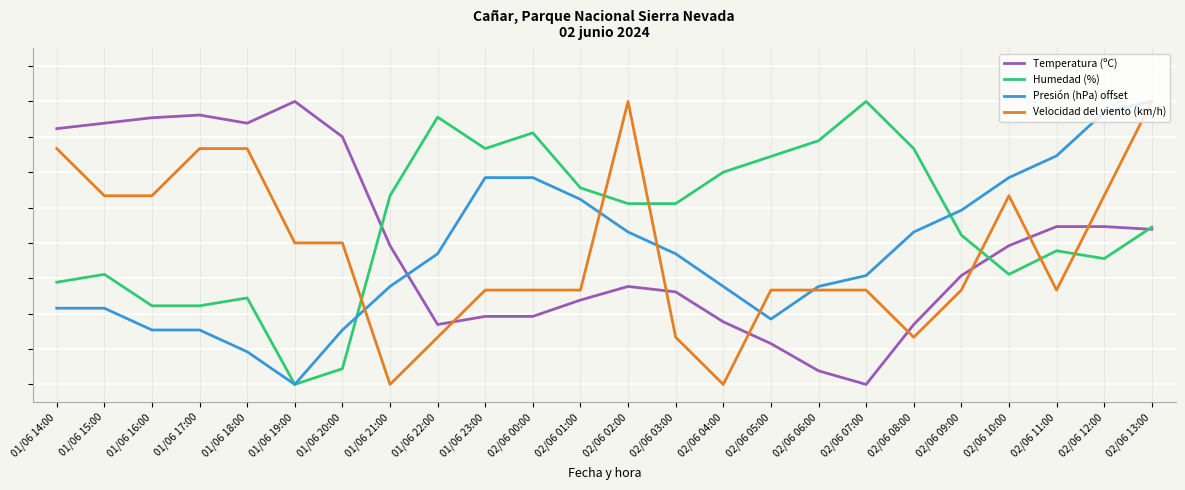

Reading left to right, what are all the values shown in this chart?

Temperatura (ºC): 01/06 14:00=7.2	01/06 15:00=7.4	01/06 16:00=7.5	01/06 17:00=7.6	01/06 18:00=7.4	01/06 19:00=8.0	01/06 20:00=7.0	01/06 21:00=3.9	01/06 22:00=1.7	01/06 23:00=1.9	02/06 00:00=1.9	02/06 01:00=2.4	02/06 02:00=2.8	02/06 03:00=2.6	02/06 04:00=1.8	02/06 05:00=1.2	02/06 06:00=0.4	02/06 07:00=0.0	02/06 08:00=1.7	02/06 09:00=3.1	02/06 10:00=3.9	02/06 11:00=4.5	02/06 12:00=4.5	02/06 13:00=4.4
Humedad (%): 01/06 14:00=2.9	01/06 15:00=3.1	01/06 16:00=2.2	01/06 17:00=2.2	01/06 18:00=2.4	01/06 19:00=0.0	01/06 20:00=0.4	01/06 21:00=5.3	01/06 22:00=7.6	01/06 23:00=6.7	02/06 00:00=7.1	02/06 01:00=5.6	02/06 02:00=5.1	02/06 03:00=5.1	02/06 04:00=6.0	02/06 05:00=6.4	02/06 06:00=6.9	02/06 07:00=8.0	02/06 08:00=6.7	02/06 09:00=4.2	02/06 10:00=3.1	02/06 11:00=3.8	02/06 12:00=3.6	02/06 13:00=4.4
Presión (hPa) offset: 01/06 14:00=2.2	01/06 15:00=2.2	01/06 16:00=1.5	01/06 17:00=1.5	01/06 18:00=0.9	01/06 19:00=0.0	01/06 20:00=1.5	01/06 21:00=2.8	01/06 22:00=3.7	01/06 23:00=5.8	02/06 00:00=5.8	02/06 01:00=5.2	02/06 02:00=4.3	02/06 03:00=3.7	02/06 04:00=2.8	02/06 05:00=1.8	02/06 06:00=2.8	02/06 07:00=3.1	02/06 08:00=4.3	02/06 09:00=4.9	02/06 10:00=5.8	02/06 11:00=6.5	02/06 12:00=7.7	02/06 13:00=8.0
Velocidad del viento (km/h): 01/06 14:00=6.7	01/06 15:00=5.3	01/06 16:00=5.3	01/06 17:00=6.7	01/06 18:00=6.7	01/06 19:00=4.0	01/06 20:00=4.0	01/06 21:00=0.0	01/06 22:00=1.3	01/06 23:00=2.7	02/06 00:00=2.7	02/06 01:00=2.7	02/06 02:00=8.0	02/06 03:00=1.3	02/06 04:00=0.0	02/06 05:00=2.7	02/06 06:00=2.7	02/06 07:00=2.7	02/06 08:00=1.3	02/06 09:00=2.7	02/06 10:00=5.3	02/06 11:00=2.7	02/06 12:00=5.3	02/06 13:00=8.0